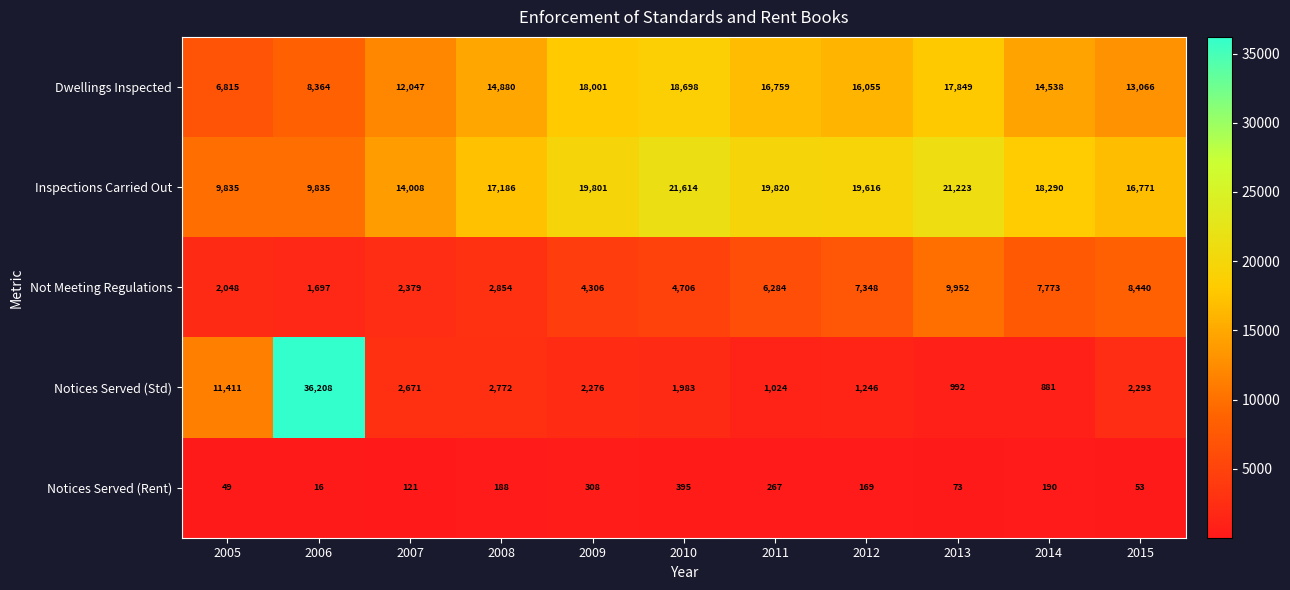

What is the difference between the maximum and second lowest values in the Inspections Carried Out series?

11779